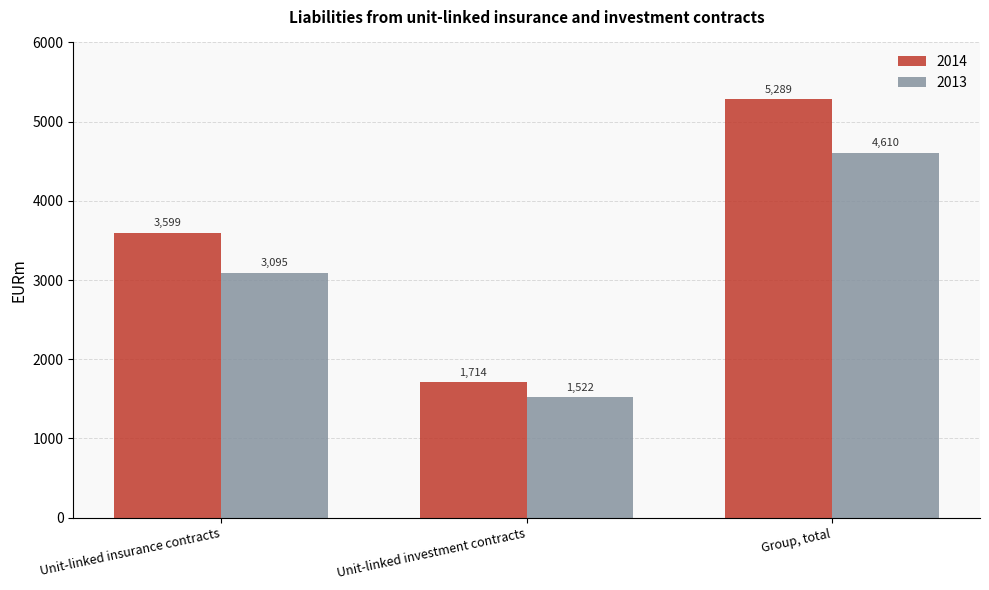

The value of 2013 at Unit-linked investment contracts is 531.5. True or false?

False